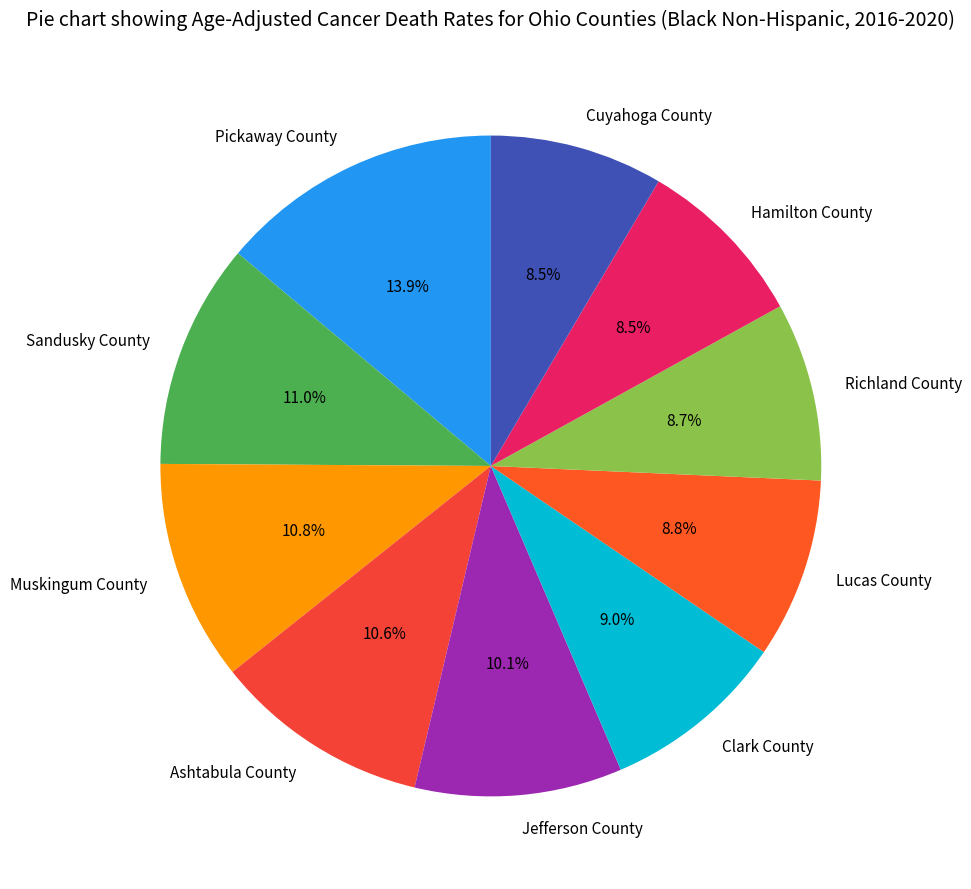

To the nearest percent, what is the combined percentage of Sandusky County and Cuyahoga County?

20%